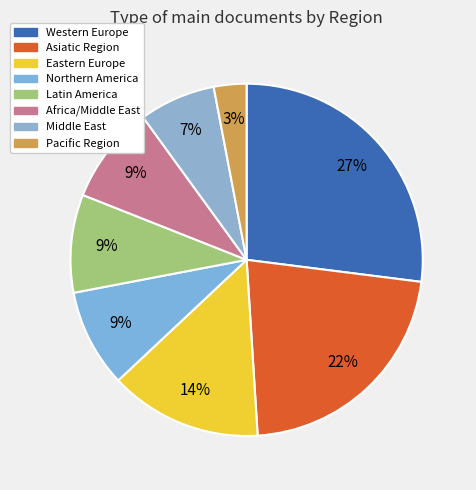

To the nearest percent, what is the average slice percentage?

12%